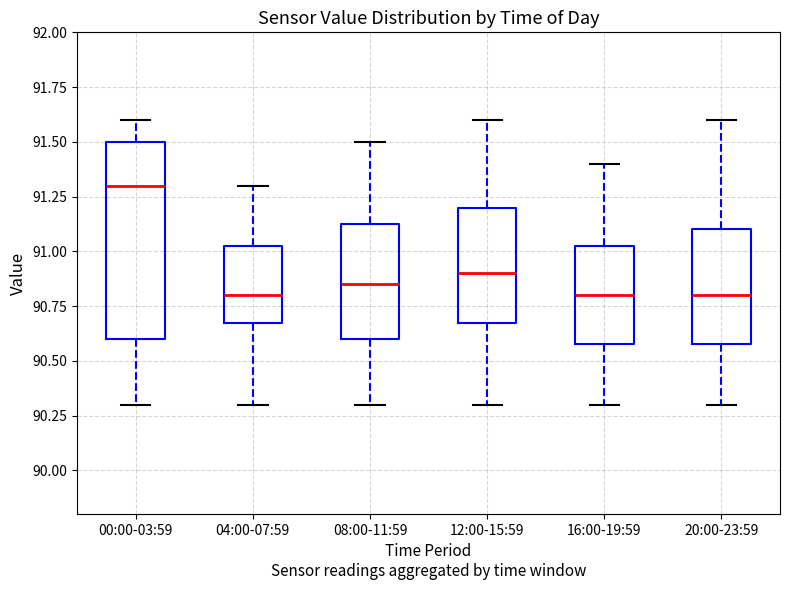

Reading left to right, transcribe this box plot: for each box, give where its median line is, the range the box spans, and where its two whiskers end, as read against the y-axis. The values are not printed on the chart, so give them approximately, as read against the axis.

00:00-03:59: median 91.30, box 90.60 to 91.50, whiskers 90.30 to 91.60
04:00-07:59: median 90.80, box 90.70 to 91.05, whiskers 90.30 to 91.30
08:00-11:59: median 90.85, box 90.60 to 91.15, whiskers 90.30 to 91.50
12:00-15:59: median 90.90, box 90.70 to 91.20, whiskers 90.30 to 91.60
16:00-19:59: median 90.80, box 90.60 to 91.05, whiskers 90.30 to 91.40
20:00-23:59: median 90.80, box 90.60 to 91.10, whiskers 90.30 to 91.60